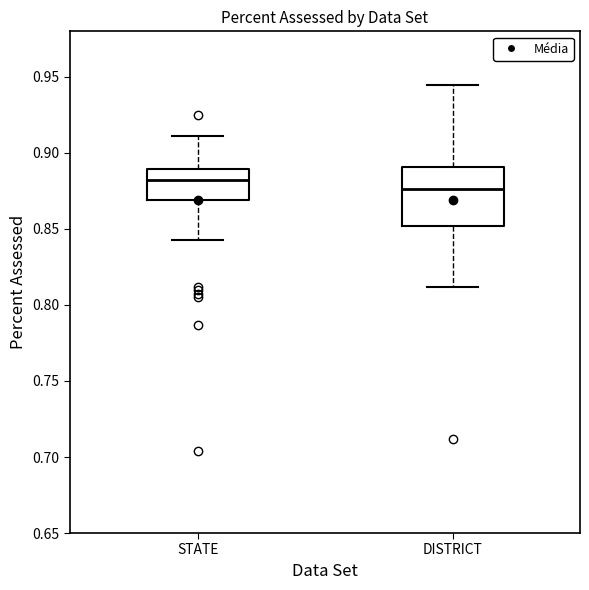

Reading left to right, read every box against the y-axis: the position of its median line, the range the box covers, and the ends of its whiskers. The values are not printed on the chart, so give them approximately, as read against the axis.

STATE: median 0.880, box 0.870 to 0.890, whiskers 0.845 to 0.910
DISTRICT: median 0.875, box 0.850 to 0.890, whiskers 0.810 to 0.945